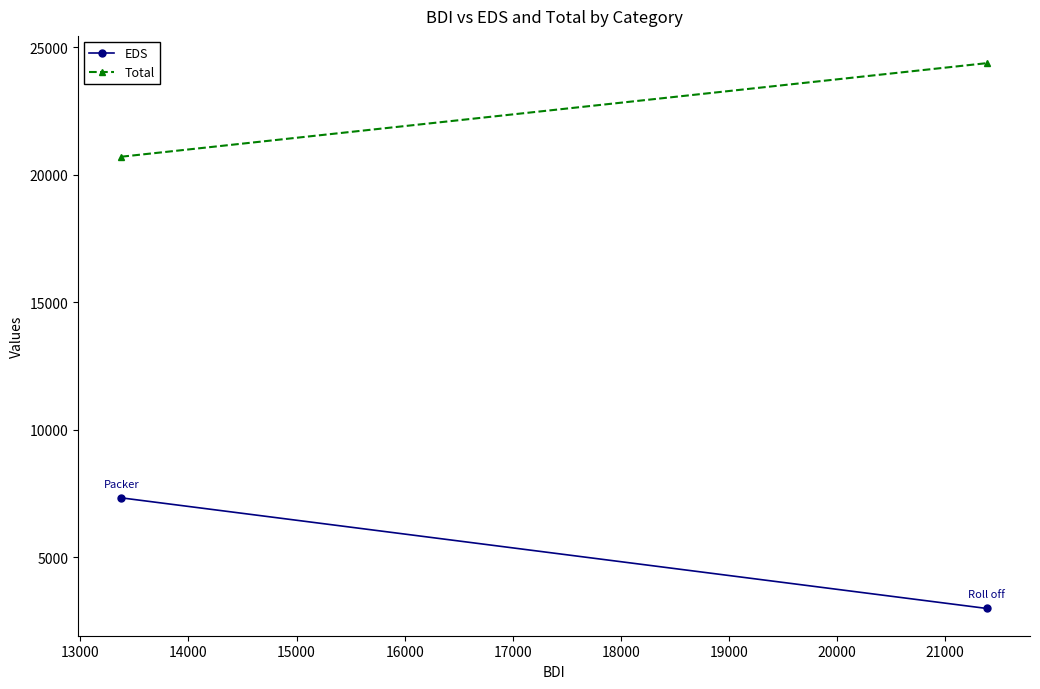

The value of Total at 12000 is 27464.0. True or false?

False